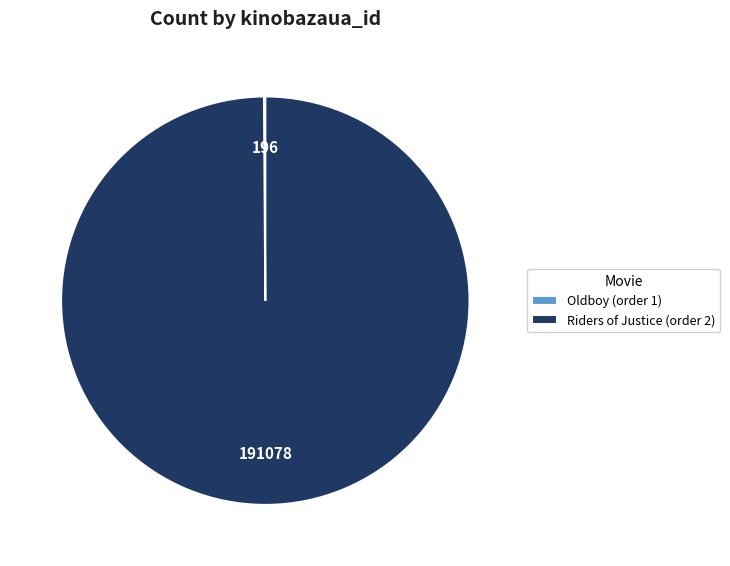

Is there any slice that represents more than half of the pie?

Yes